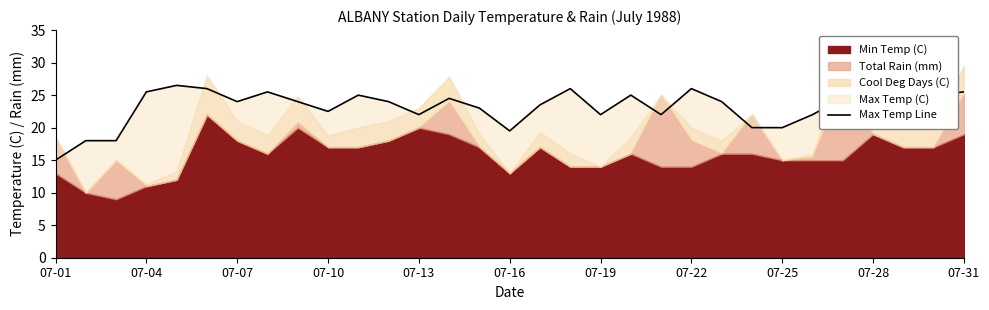

Reading left to right, transcribe all the data shown in this chart.

15.0	18.0	18.0	25.5	26.5	26.0	24.0	25.5	24.0	22.5	25.0	24.0	22.0	24.5	23.0	19.5	23.5	26.0	22.0	25.0	22.0	26.0	24.0	20.0	20.0	22.0	24.5	25.0	25.5	25.0	25.5